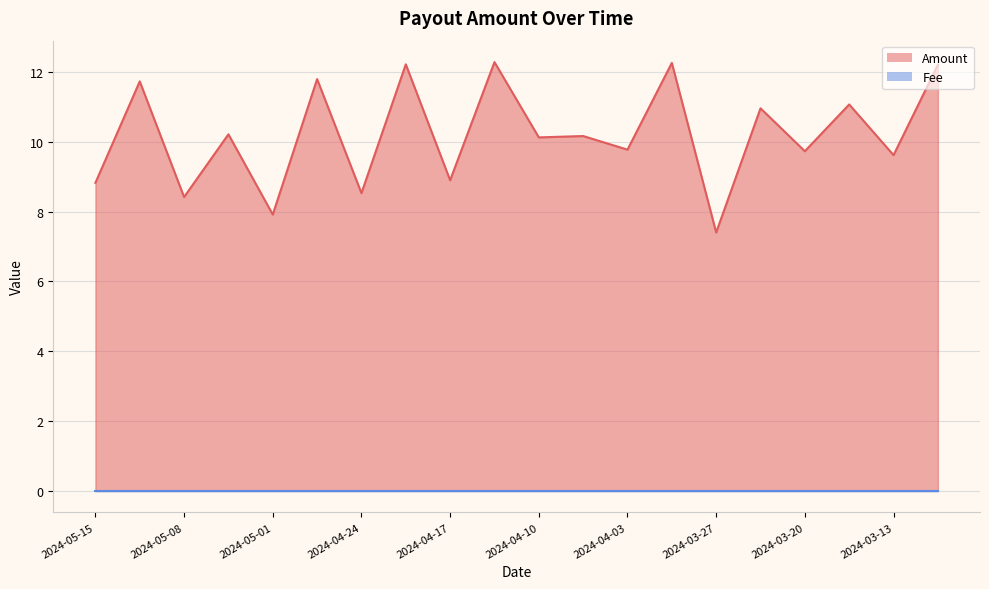

Which has a higher value, 2024-03-31 or 2024-05-08?

2024-03-31